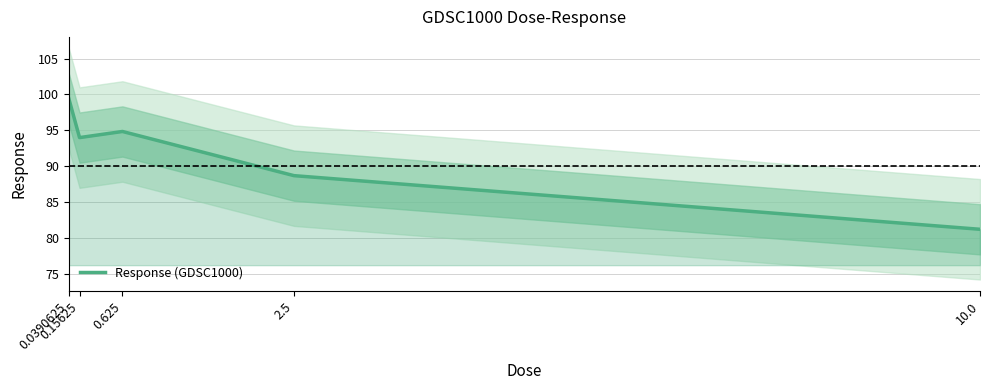

What is the ratio of the value at 10.0 to the value at 2.5?

0.9